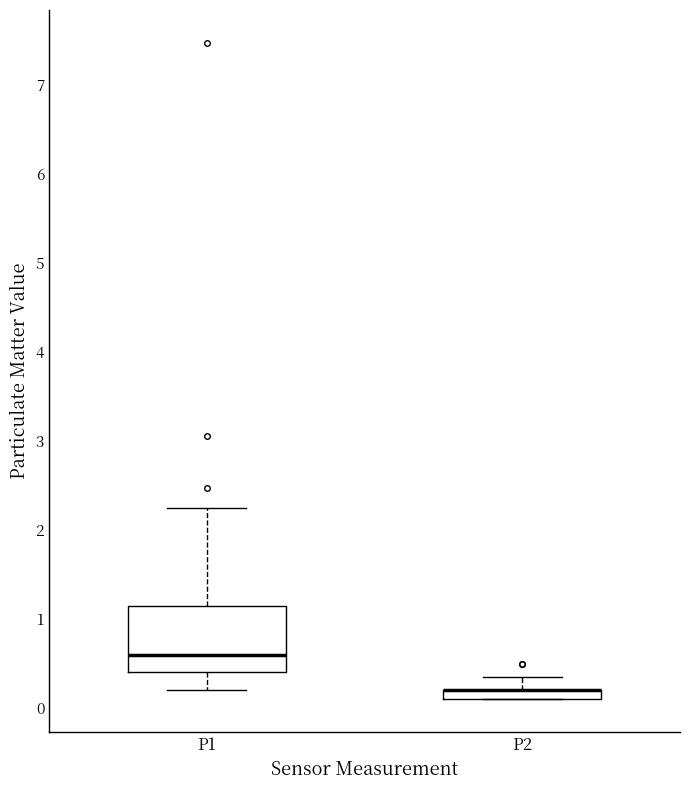

Which box is the tallest, from its lower edge to its upper edge?

P1